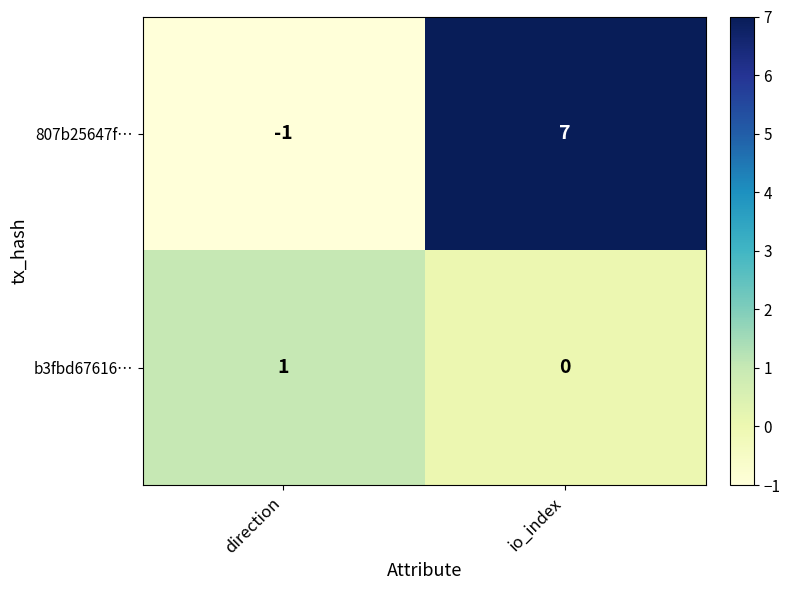

Between direction and io_index, which series saw the biggest shift?

807b25647f…